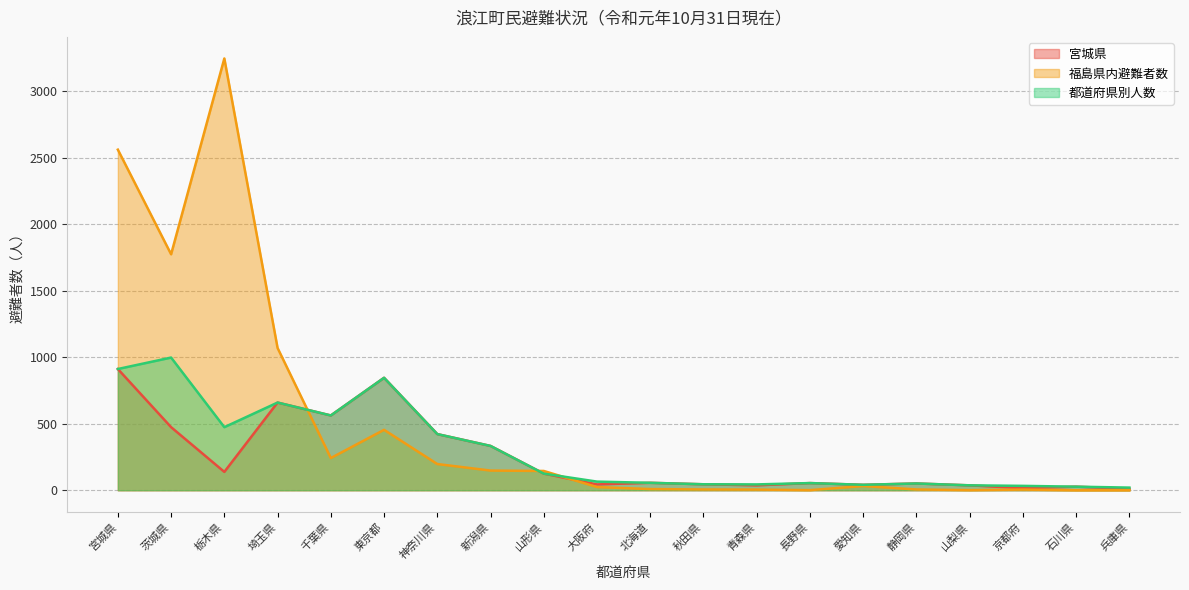

Is it true that 都道府県別人数 equals 562 at 千葉県?

True